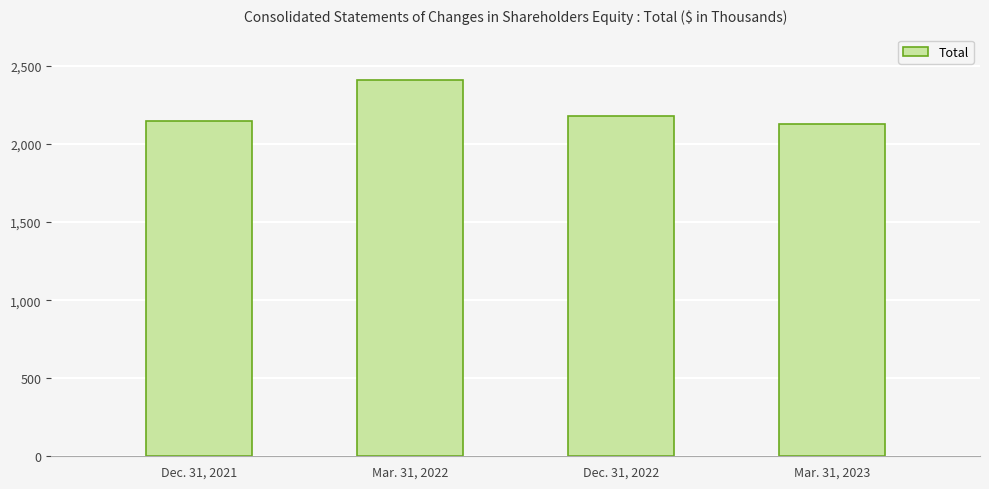

At which label does the data first exceed 2181196?

Mar. 31, 2022